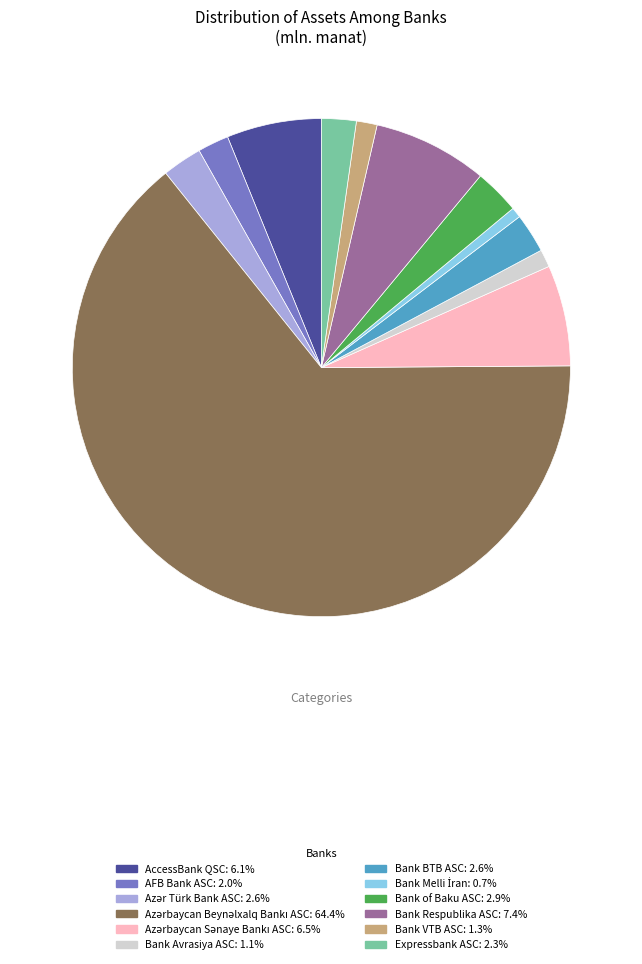

The AccessBank QSC slice represents 6% of the pie. True or false?

True